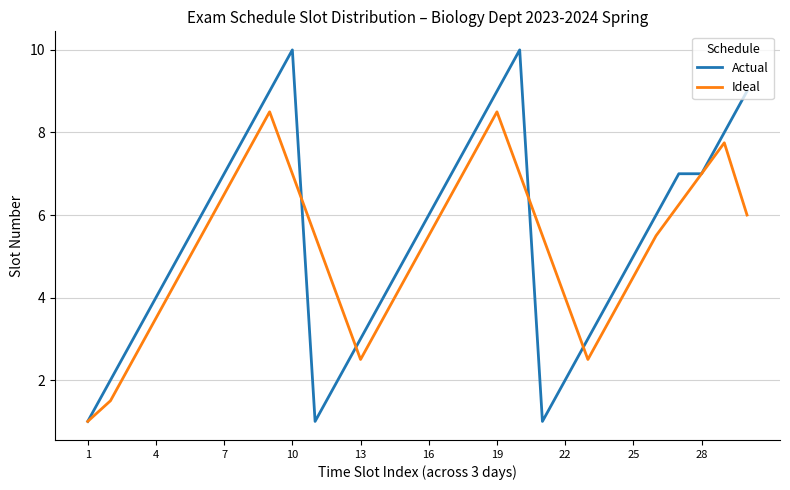

Which series has the largest range (max minus min)?

Actual